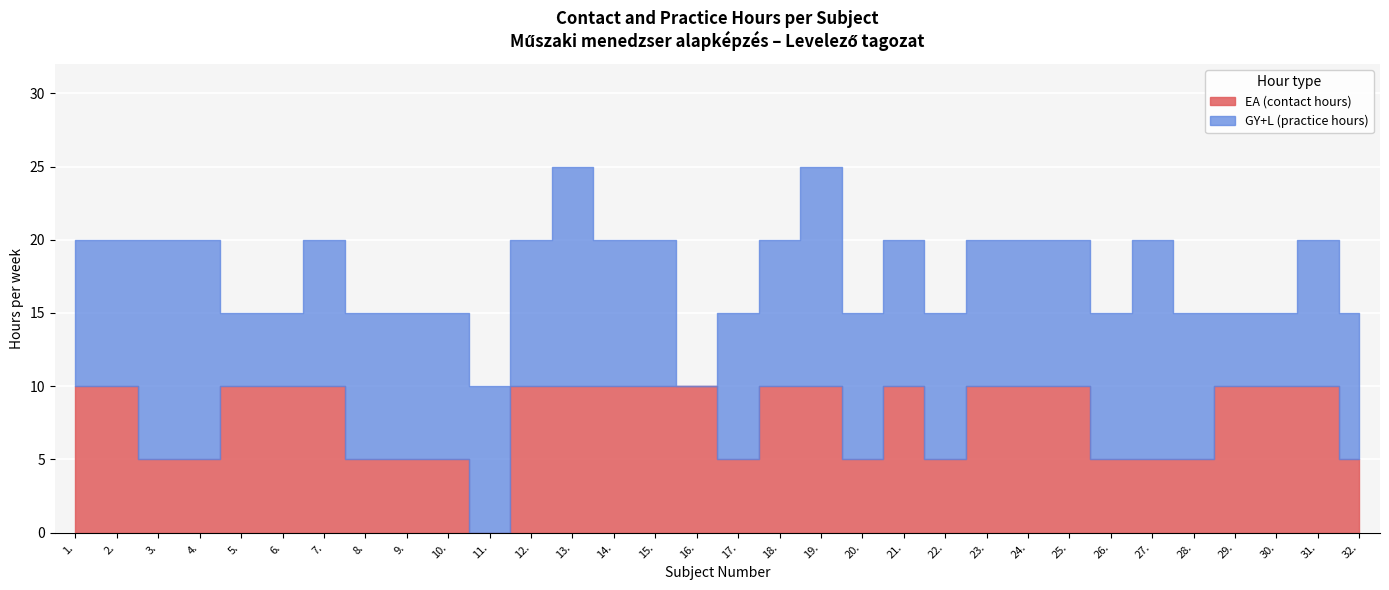

Which series has the largest range (max minus min)?

GY+L (practice hours)